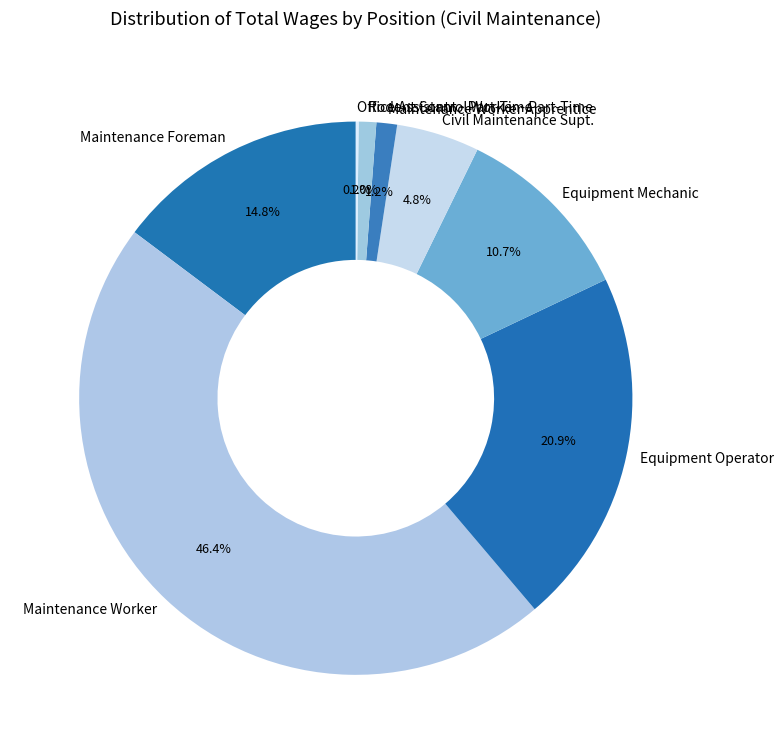

To the nearest percent, what is the difference between the largest and smallest slice percentages?

46%